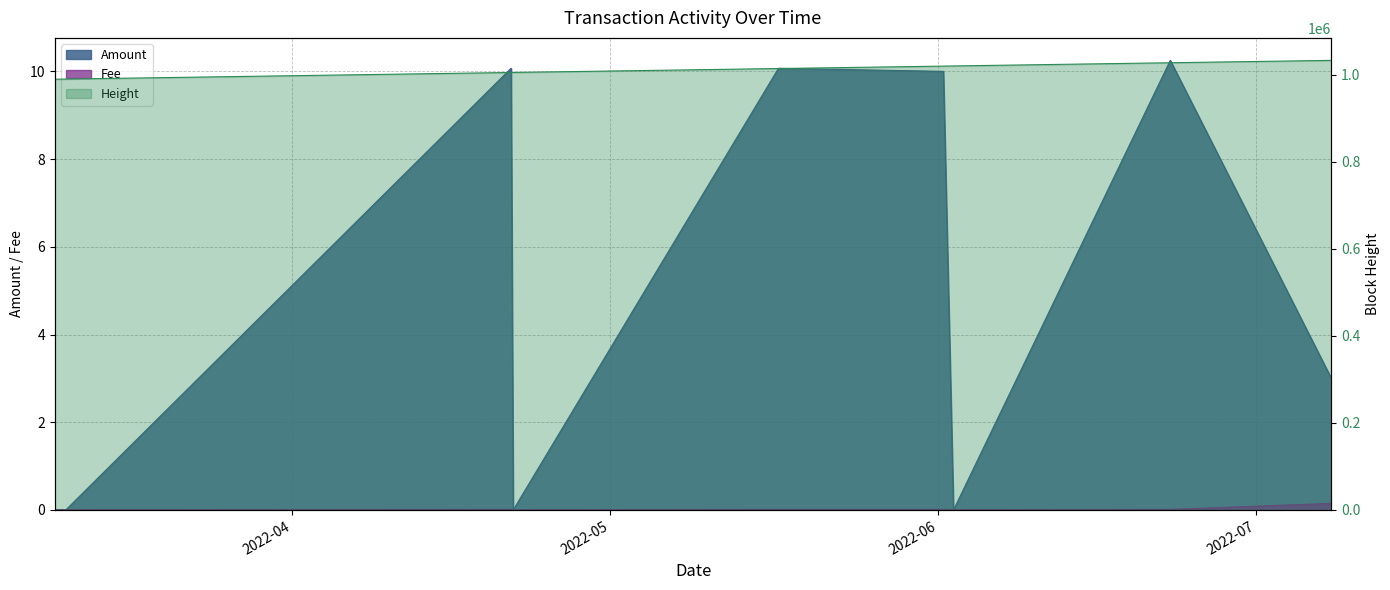

Does the chart have visible grid lines?

Yes